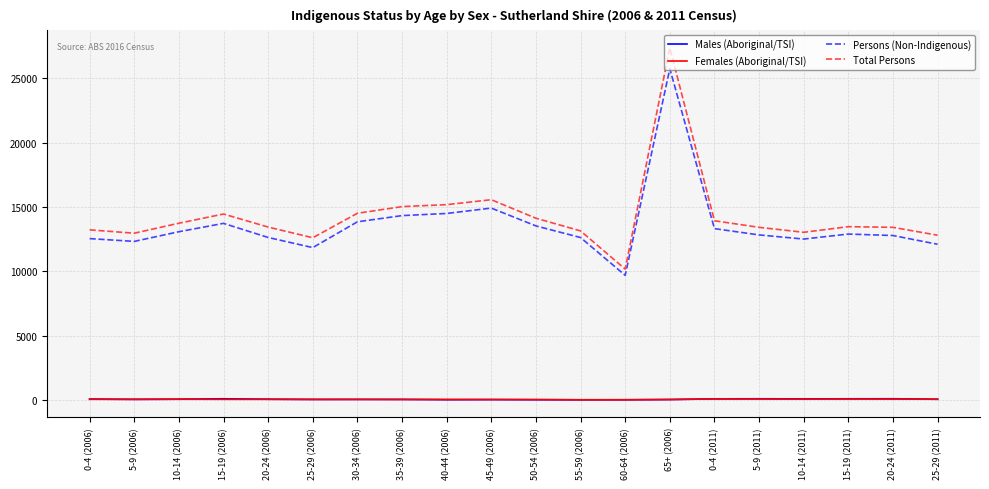

What is the sum of all Total Persons values?

285507